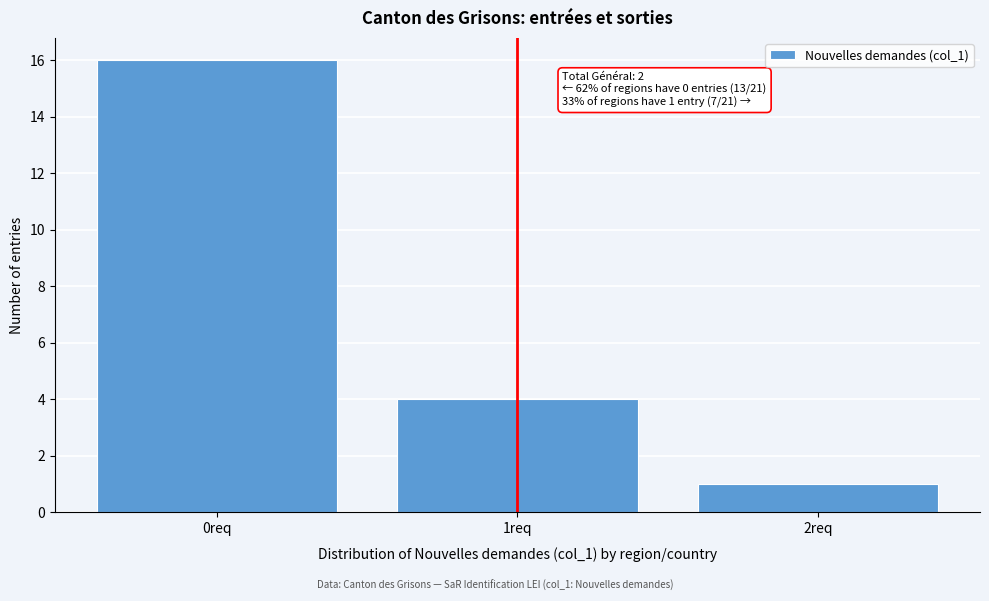

Which range on the x-axis has the tallest bar?

-0.5 to 0.5